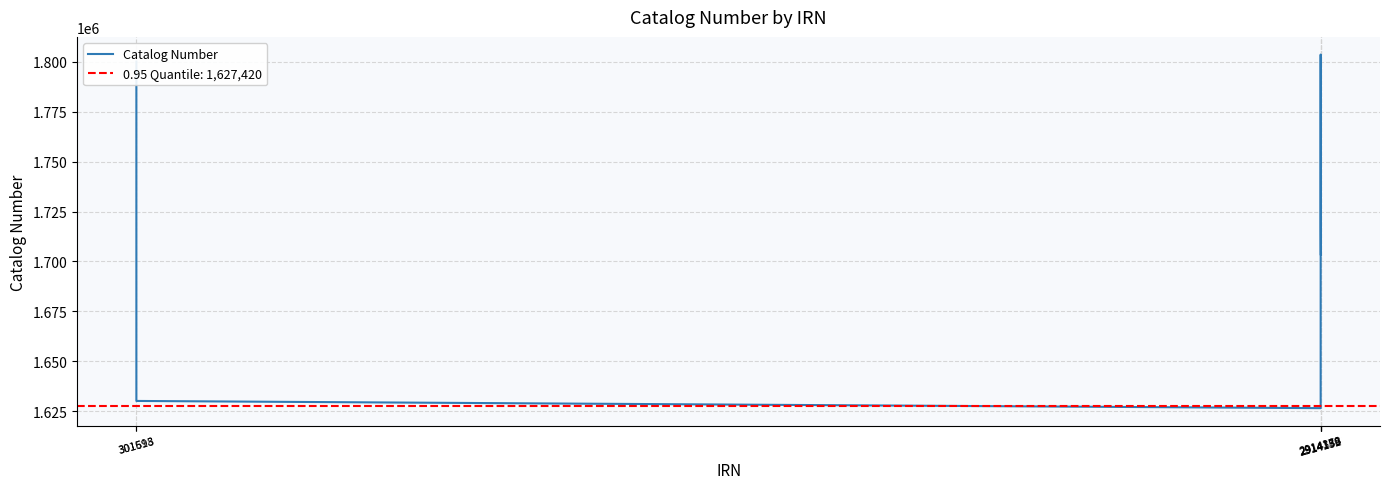

What is the smallest value displayed?

1626517